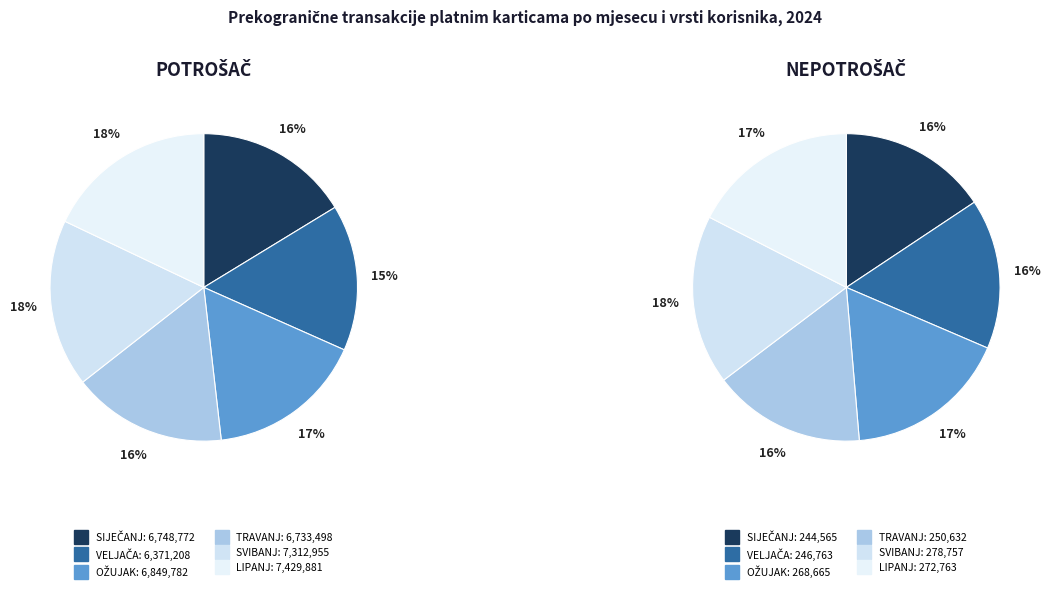

Count the number of slices in the pie.

6